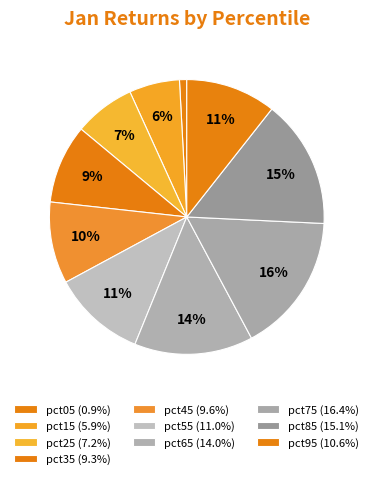

Does any single category account for the majority?

No